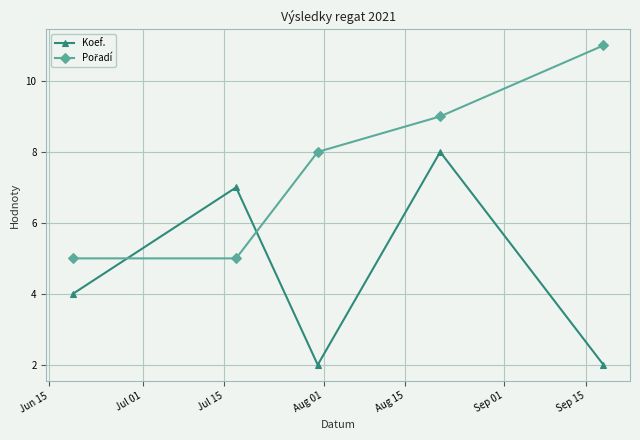

What is the minimum value shown in the chart?

2